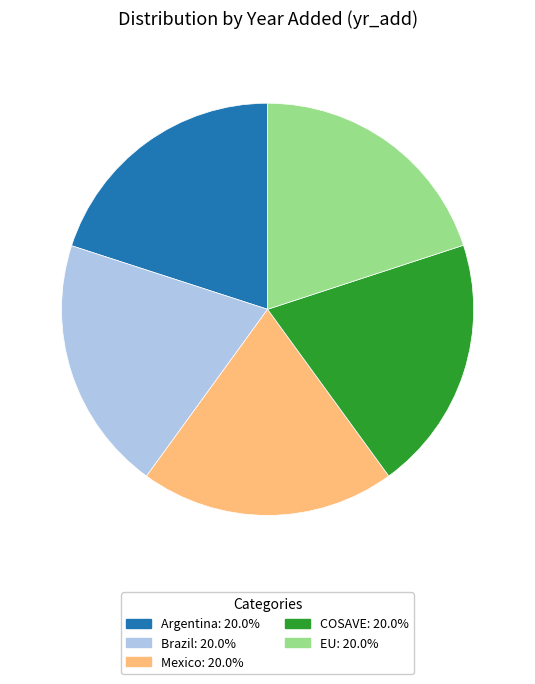

Is Mexico the majority of the pie?

No